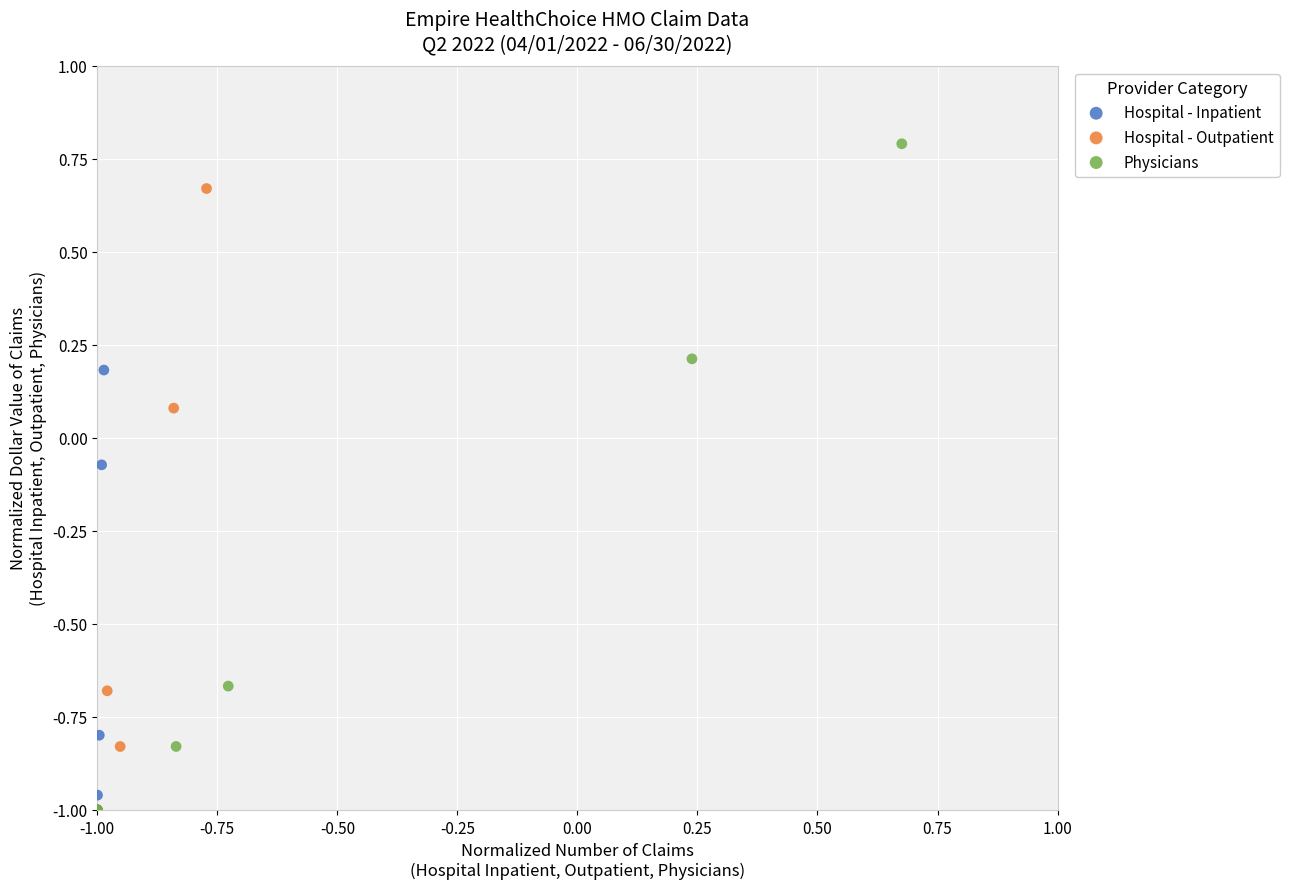

Which series reaches the maximum Y coordinate?

Physicians